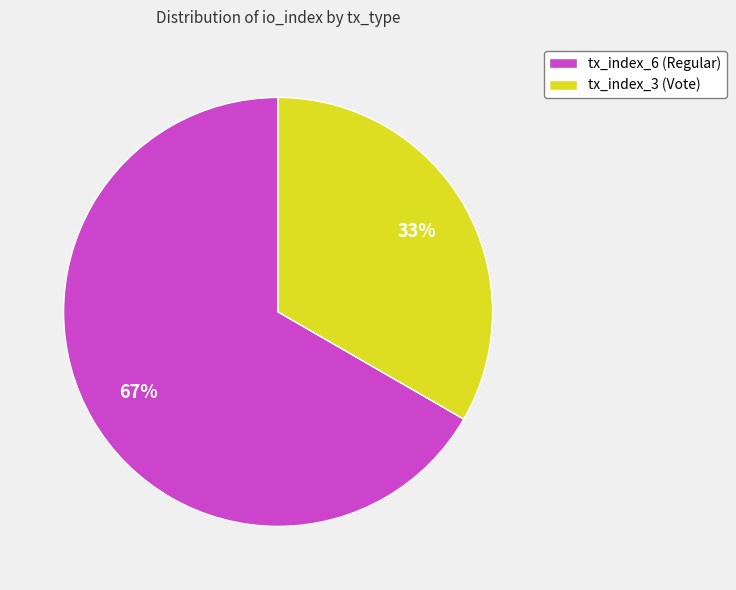

To the nearest percent, what is the combined percentage of tx_index_3 (Vote) and tx_index_6 (Regular)?

100%